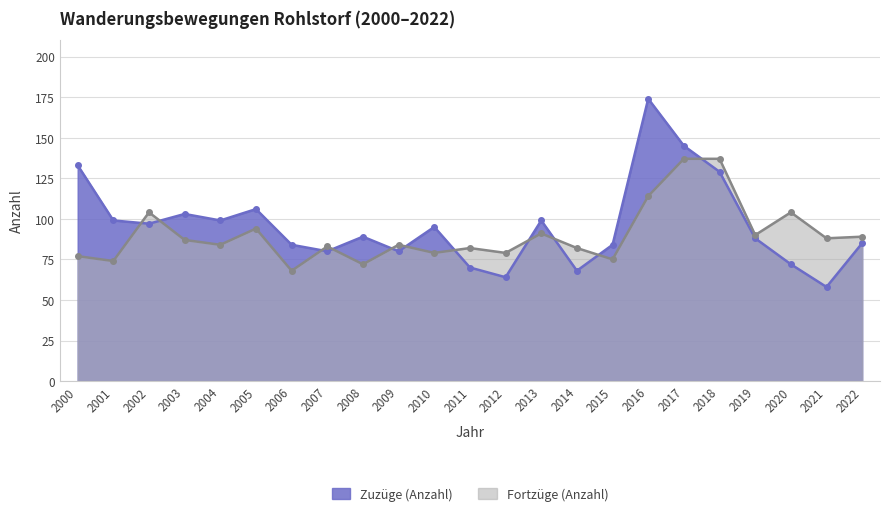

What is the value of the Fortzüge (Anzahl) point at the 18th from the left?

137